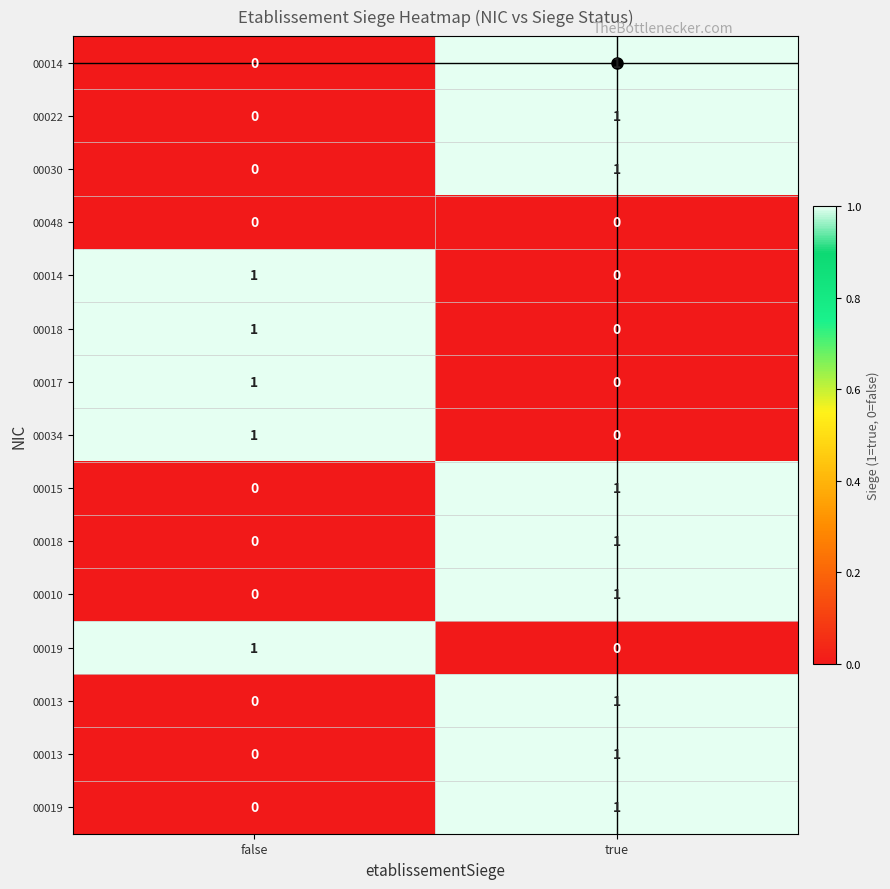

Between true and false, which is larger?

true